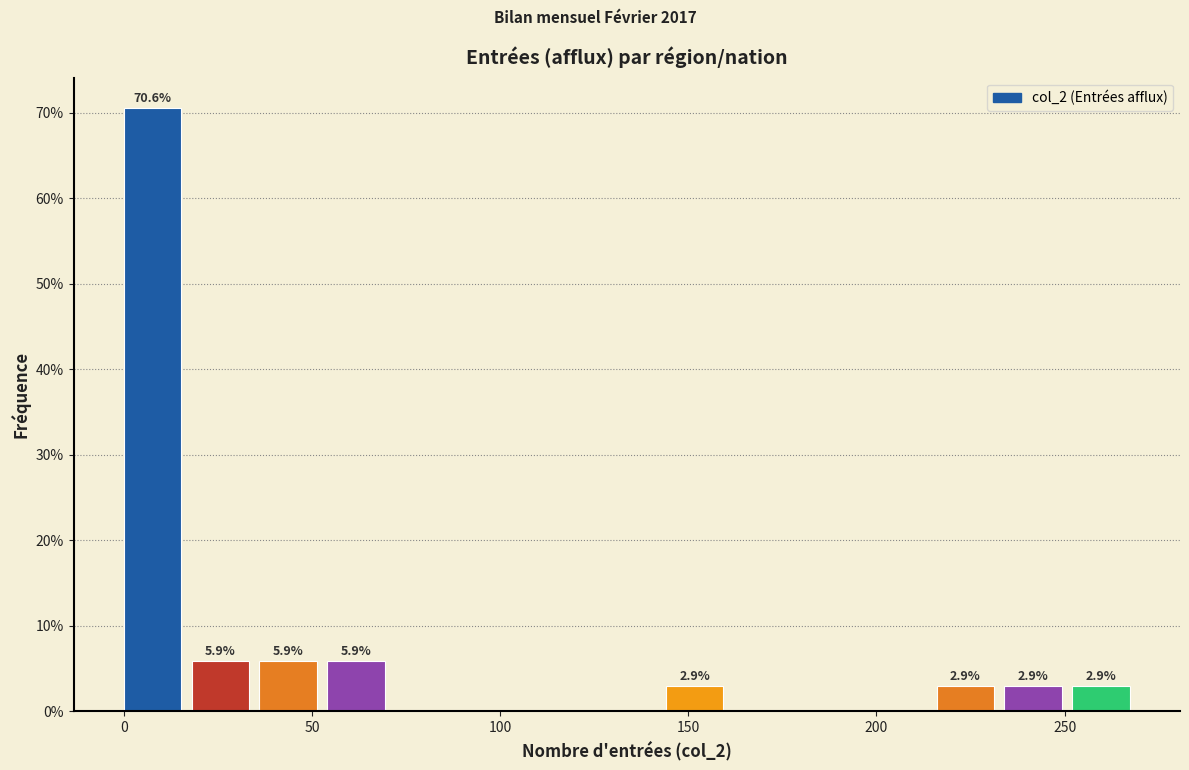

Around what value on the x-axis is the tallest bar? Give the approximate position of its centre, as read against the axis.

10